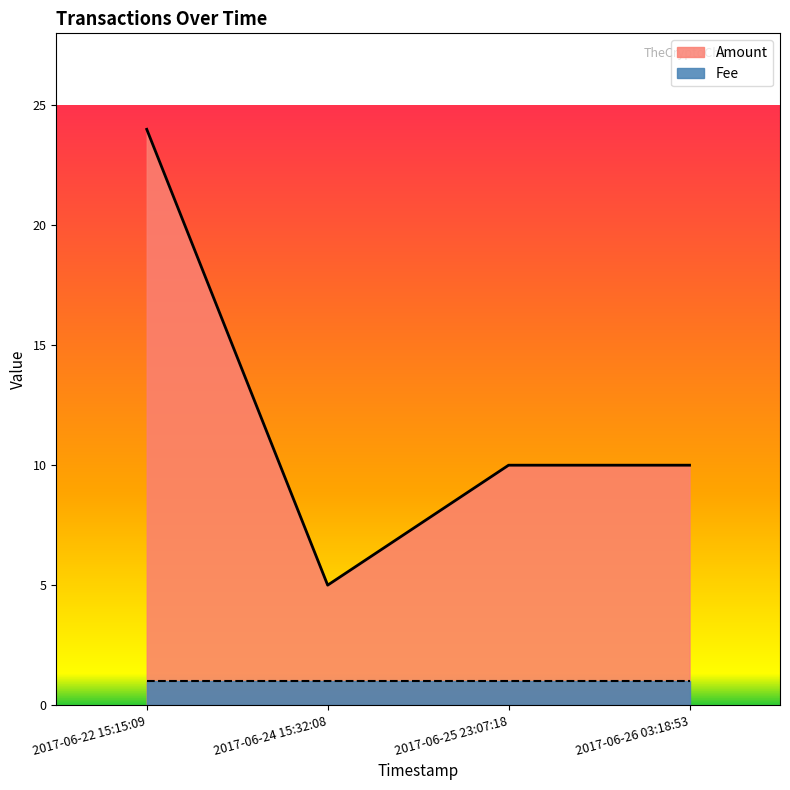

The value at 2017-06-24 15:32:08 is 7. True or false?

False